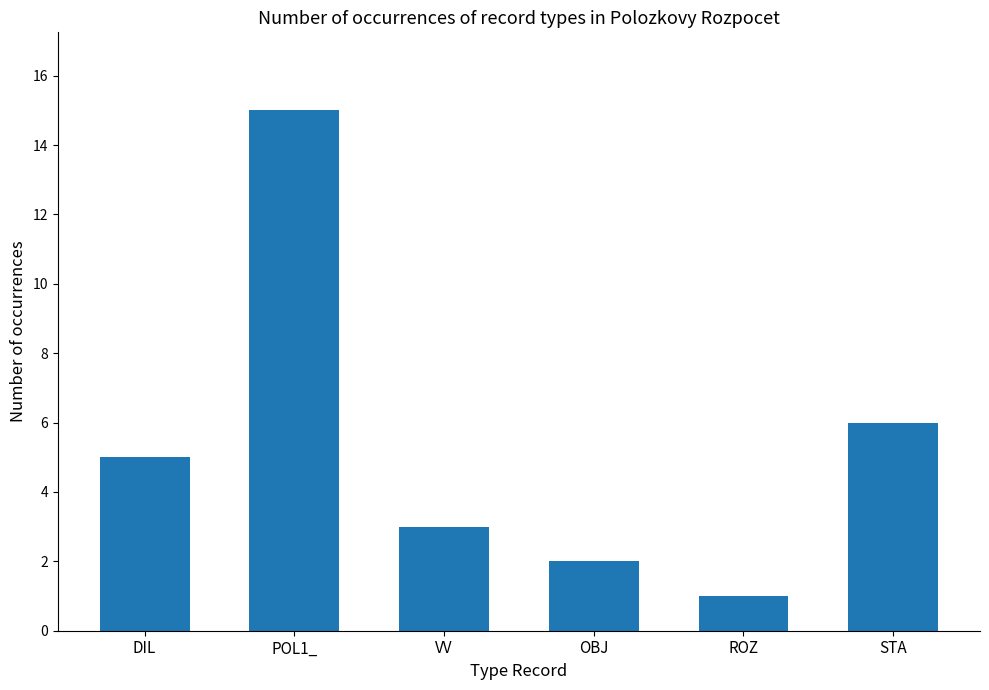

Read the value at VV.

3